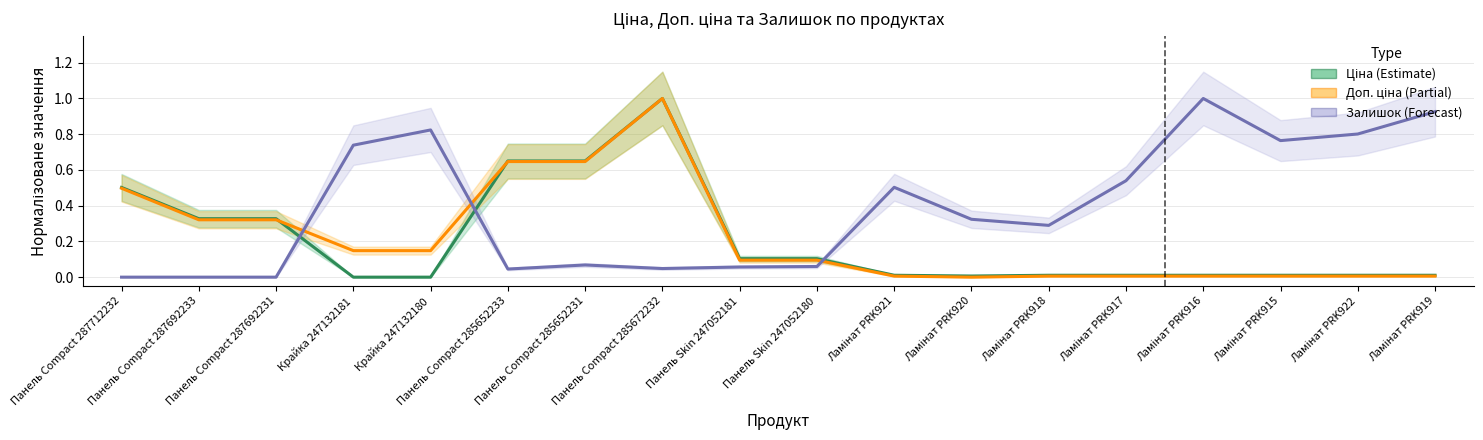

Which series has the largest range (max minus min)?

Ціна (Estimate)